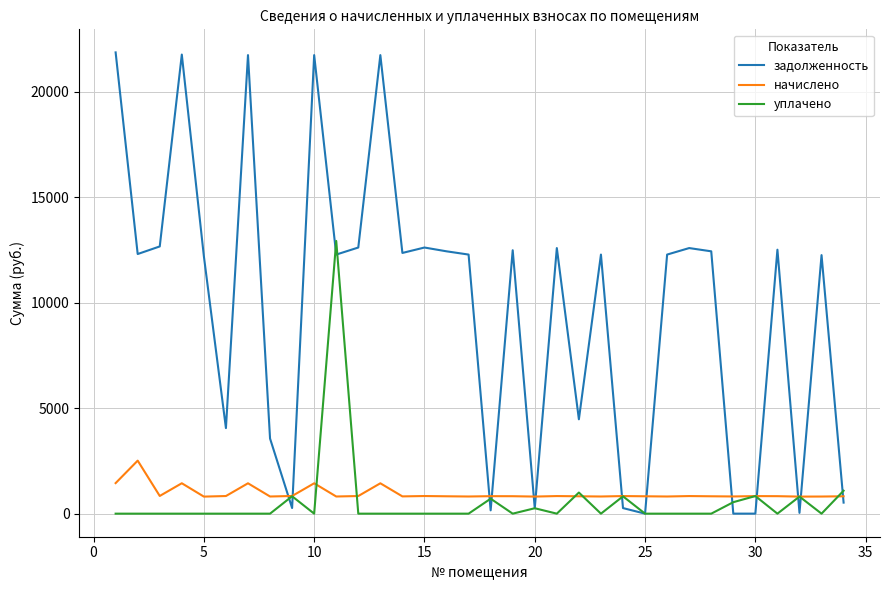

Rank the series by their maximum value, from highest to lowest.

задолженность, уплачено, начислено